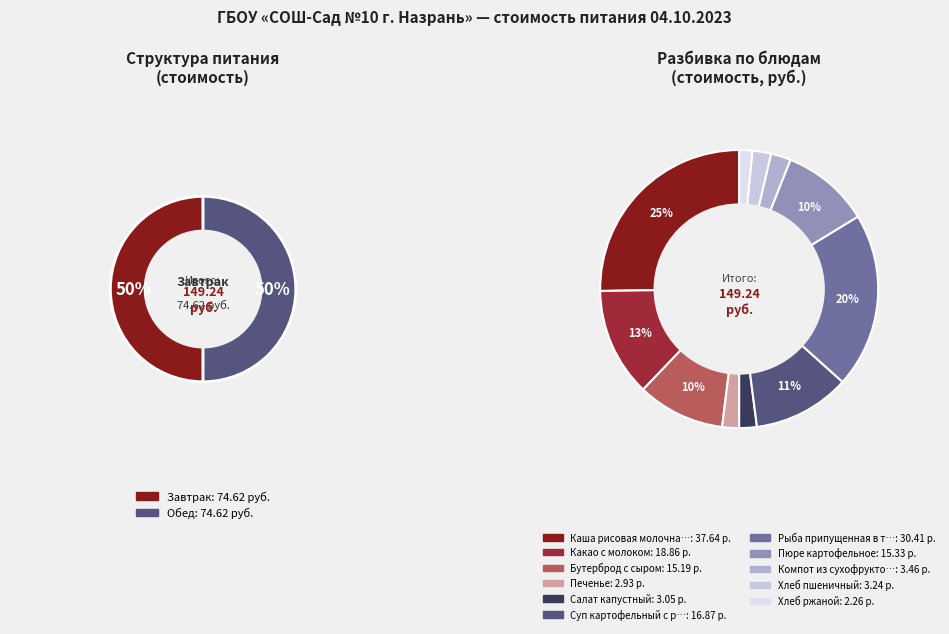

What percentage is the Бутерброд с сыром slice, to the nearest percent?

10%